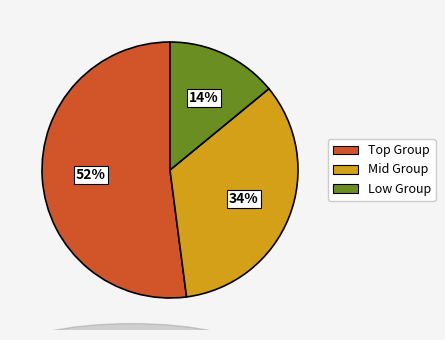

To the nearest percent, what is the average slice percentage?

33%